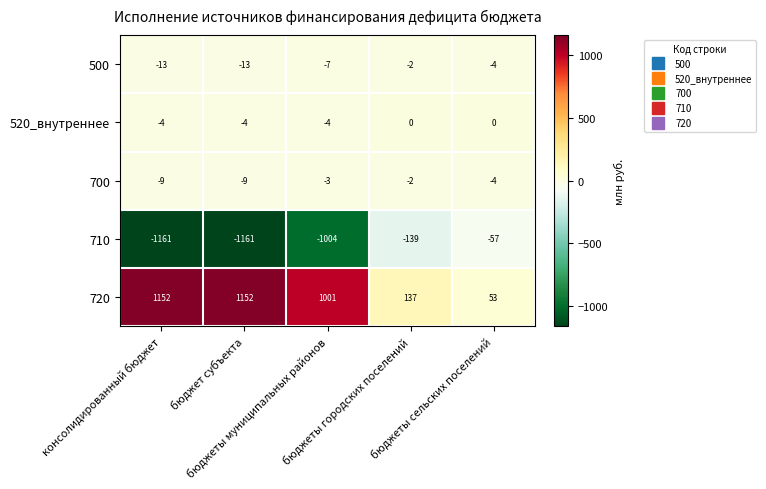

What is the difference between the maximum and second lowest values in the 720 series?

1015